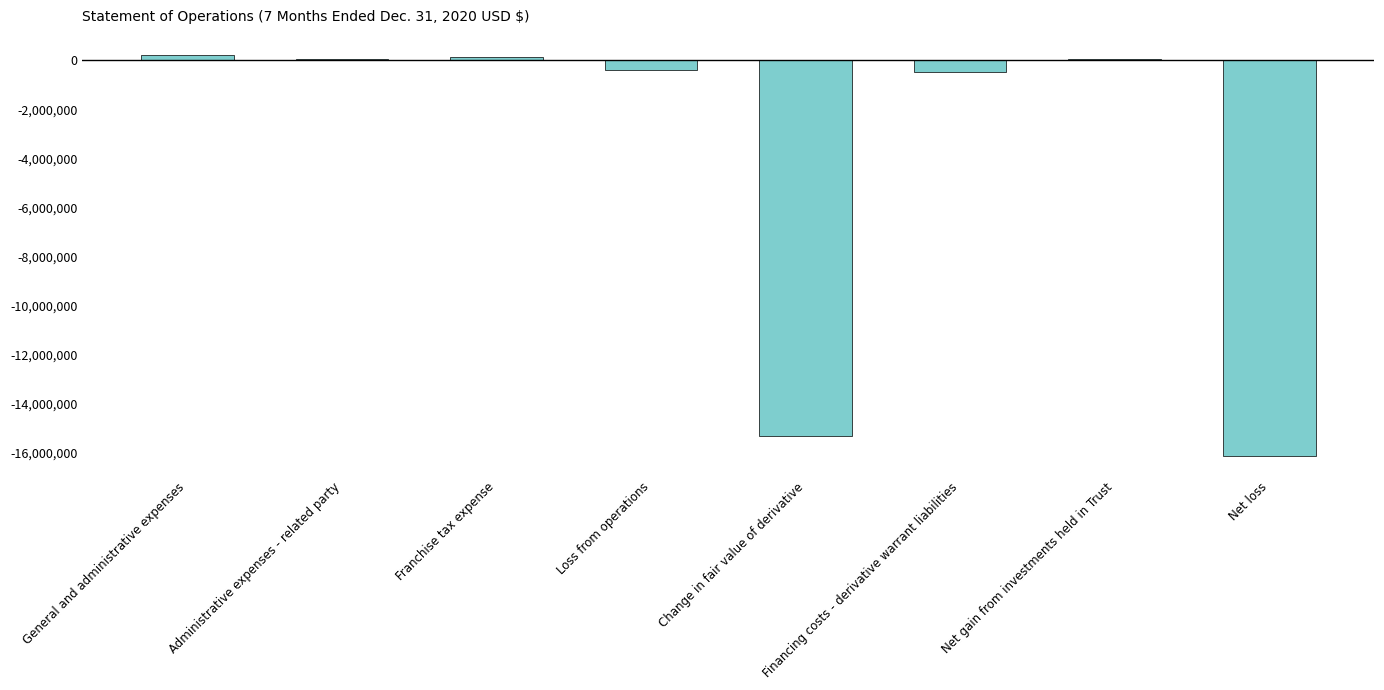

Approximately how many times larger is the value at Franchise tax expense compared to Administrative expenses - related party?

1.9